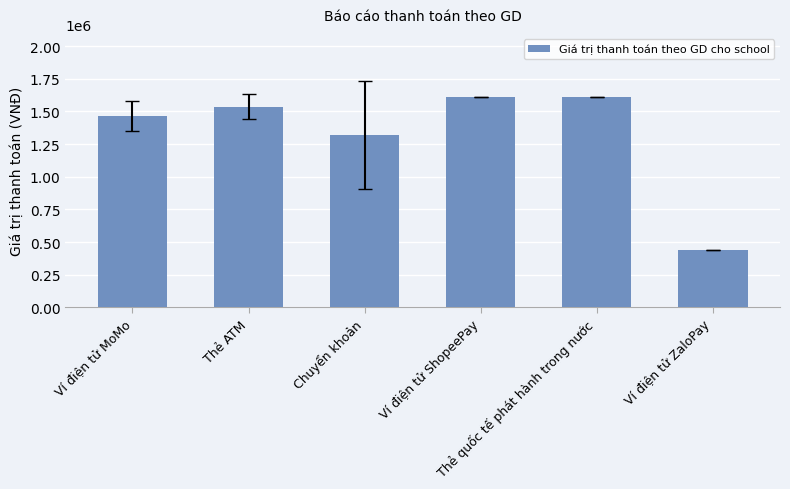

What is the minimum value shown in the chart?

440000.0